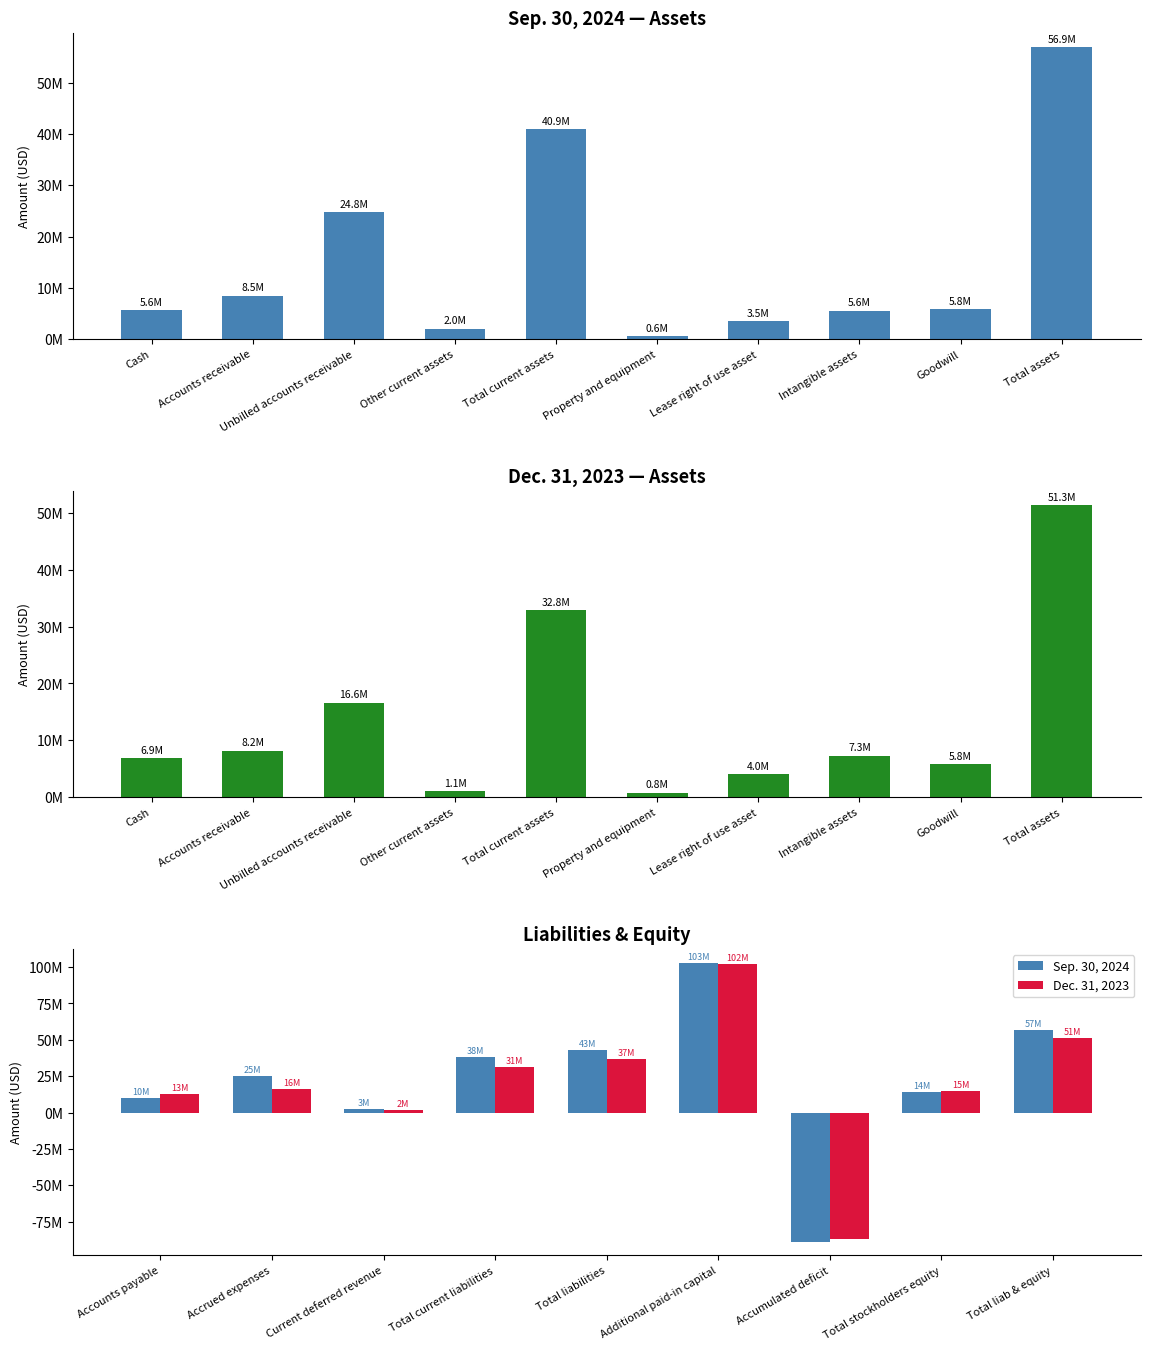

Which series has the largest total across all categories?

Sep. 30, 2024